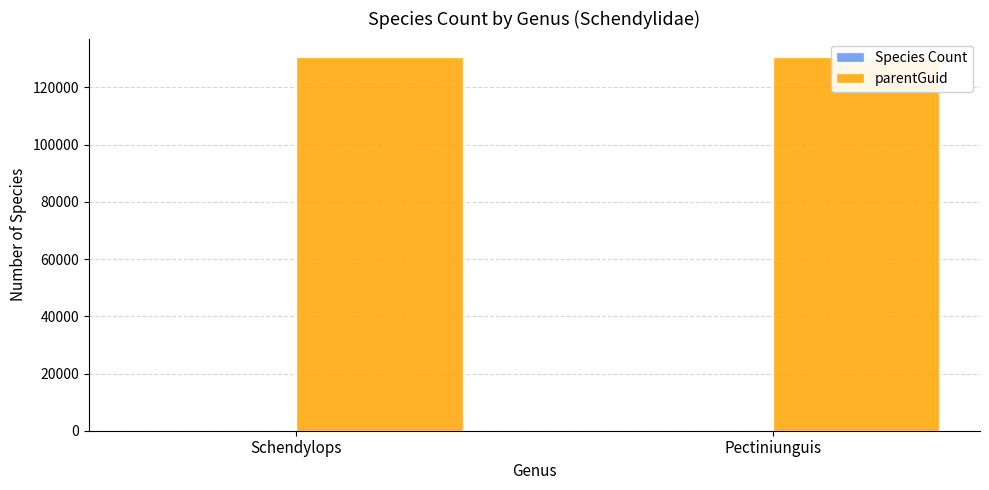

List the series in order of their peak value, lowest first.

Species Count, parentGuid